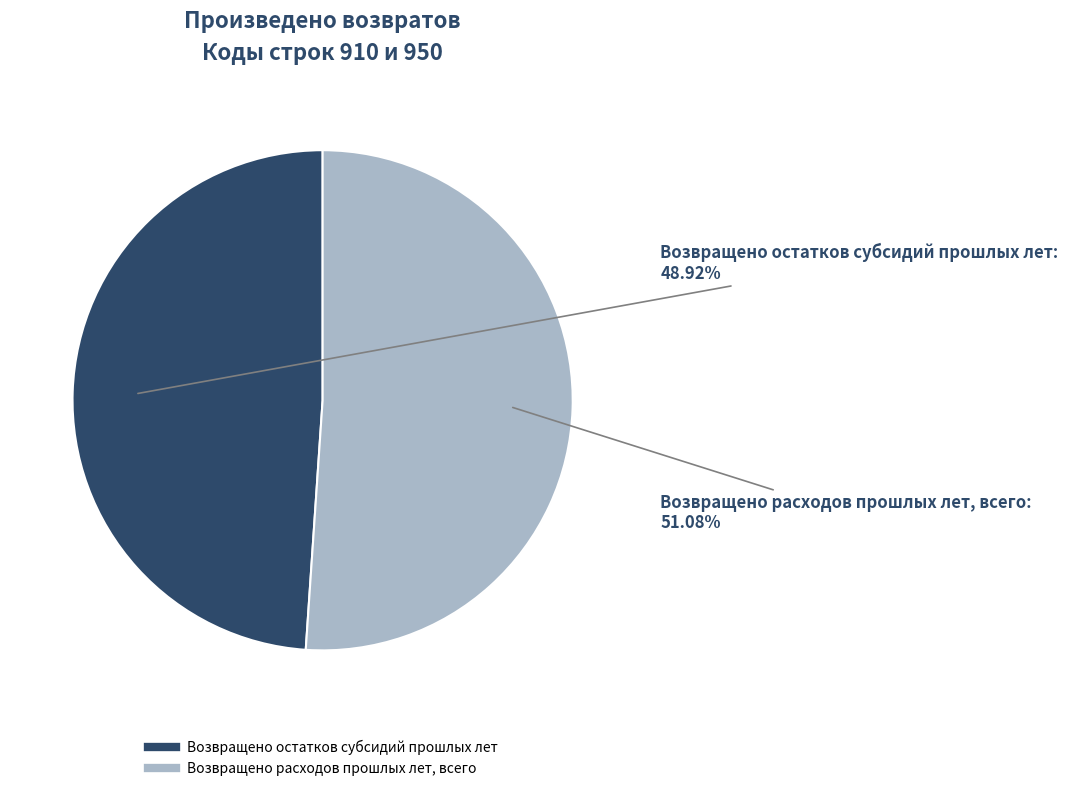

Combined, do Возвращено остатков субсидий прошлых лет and Возвращено расходов прошлых лет, всего account for over 50%?

Yes